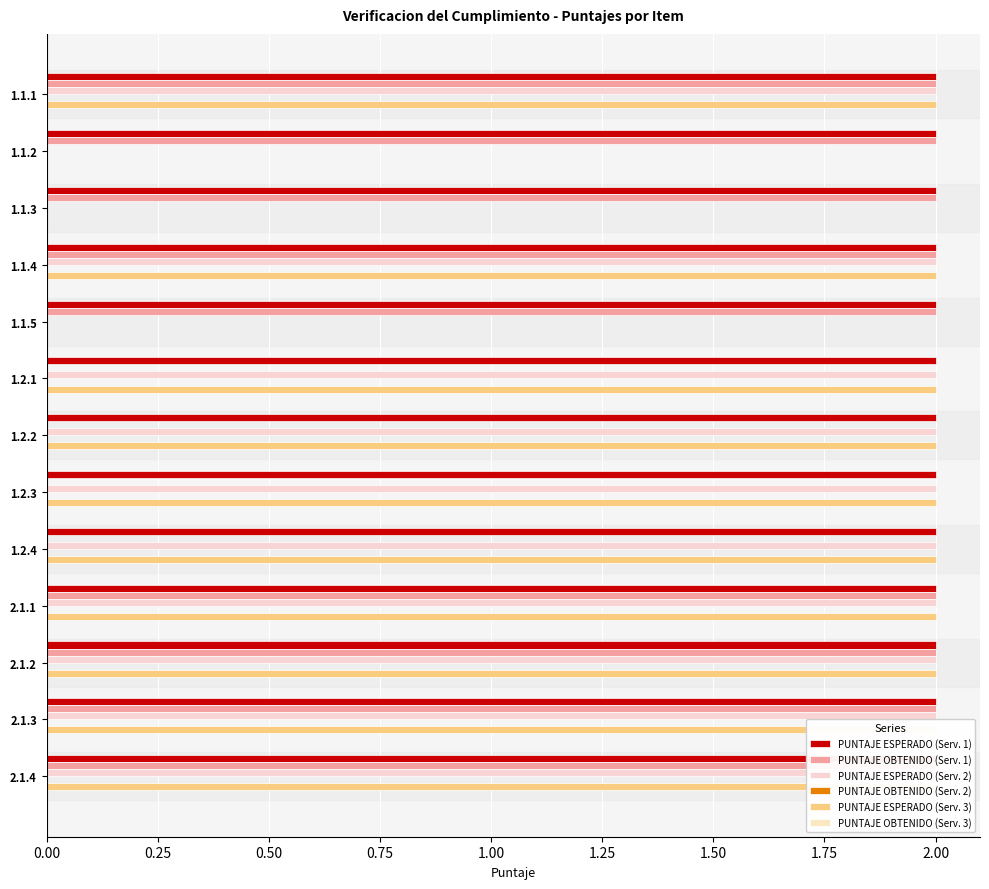

Reading right to left, list all the values displayed in this chart.

PUNTAJE ESPERADO (Serv. 1): 0.1	0.1	0.1	0.1	0.1	0.1	0.1	0.1	0.1	0.1	0.1	0.1	0.1
PUNTAJE OBTENIDO (Serv. 1): 2.0	2.0	2.0	2.0	0.0	0.0	0.0	0.0	2.0	2.0	2.0	2.0	2.0
PUNTAJE ESPERADO (Serv. 2): 2.0	2.0	2.0	2.0	2.0	2.0	2.0	2.0	0.0	2.0	0.0	0.0	2.0
PUNTAJE OBTENIDO (Serv. 2): 0.1	0.1	0.1	0.1	0.1	0.1	0.1	0.1	0.1	0.1	0.1	0.1	0.1
PUNTAJE ESPERADO (Serv. 3): 2.0	2.0	2.0	2.0	2.0	2.0	2.0	2.0	0.0	2.0	0.0	0.0	2.0
PUNTAJE OBTENIDO (Serv. 3): 0.1	0.1	0.1	0.1	0.1	0.1	0.1	0.1	0.1	0.1	0.1	0.1	0.1